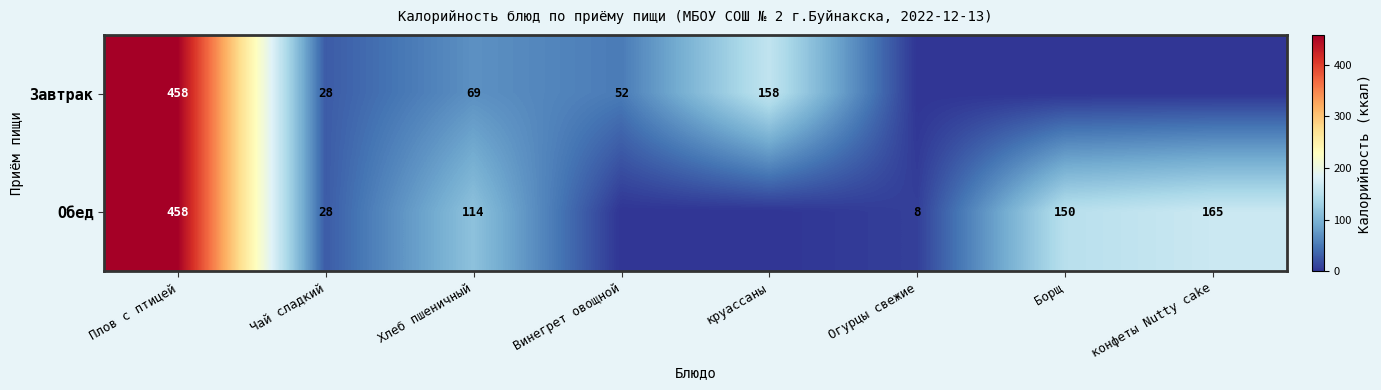

What is the difference between the Обед values at Плов с птицей and Огурцы свежие?

450